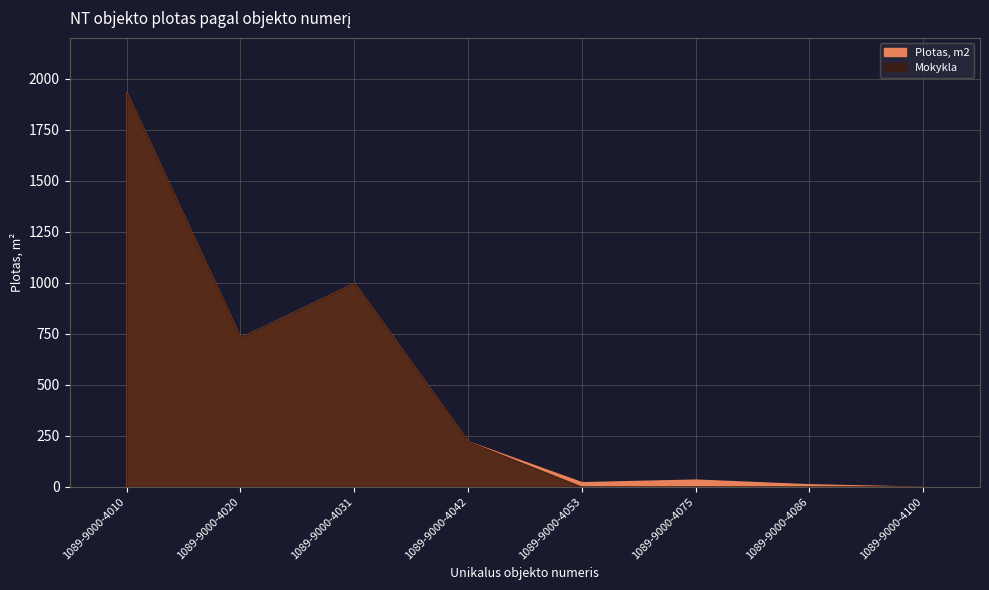

What value does the Plotas, m2 series have at 1089-9000-4053?

22.2